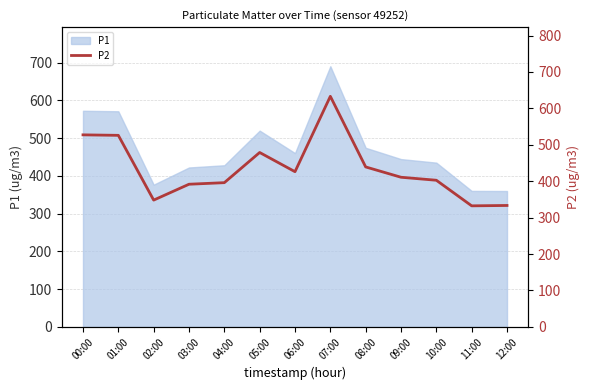

True or false: the data shows 391.7 at 03:00.

True